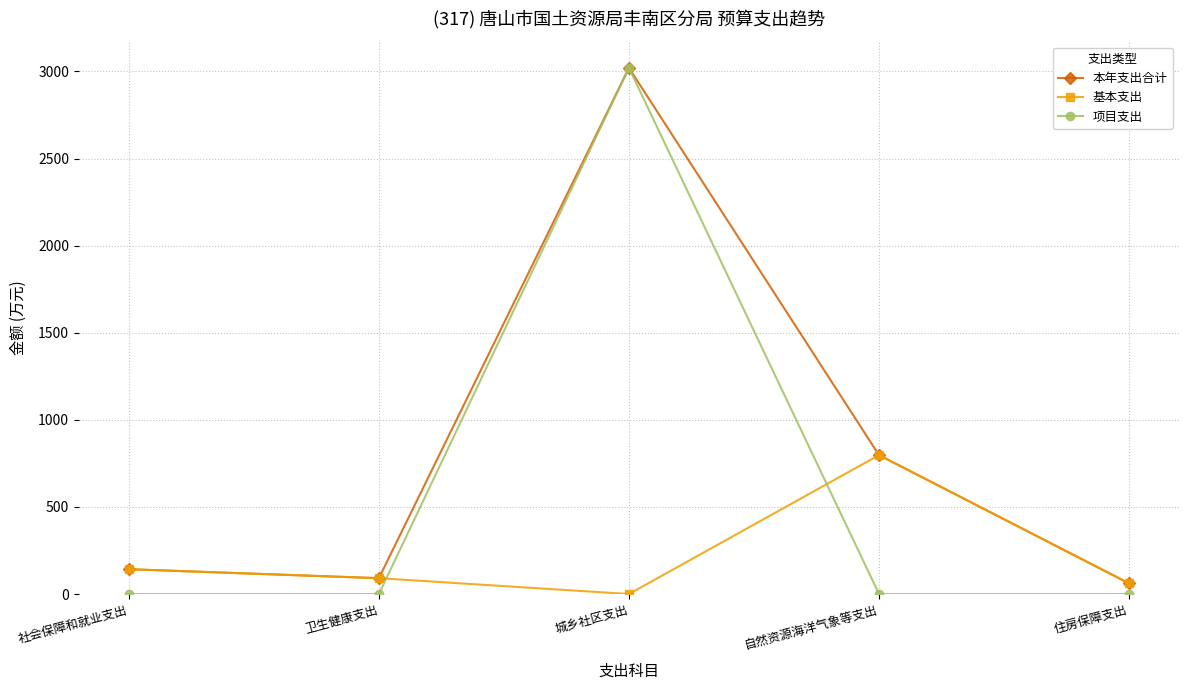

Reading left to right, transcribe all the data shown in this chart.

本年支出合计: 社会保障和就业支出=142.4	卫生健康支出=90.9	城乡社区支出=3020.0	自然资源海洋气象等支出=797.4	住房保障支出=61.0
基本支出: 社会保障和就业支出=142.4	卫生健康支出=90.9	城乡社区支出=0.0	自然资源海洋气象等支出=797.4	住房保障支出=61.0
项目支出: 社会保障和就业支出=0.0	卫生健康支出=0.0	城乡社区支出=3020.0	自然资源海洋气象等支出=0.0	住房保障支出=0.0